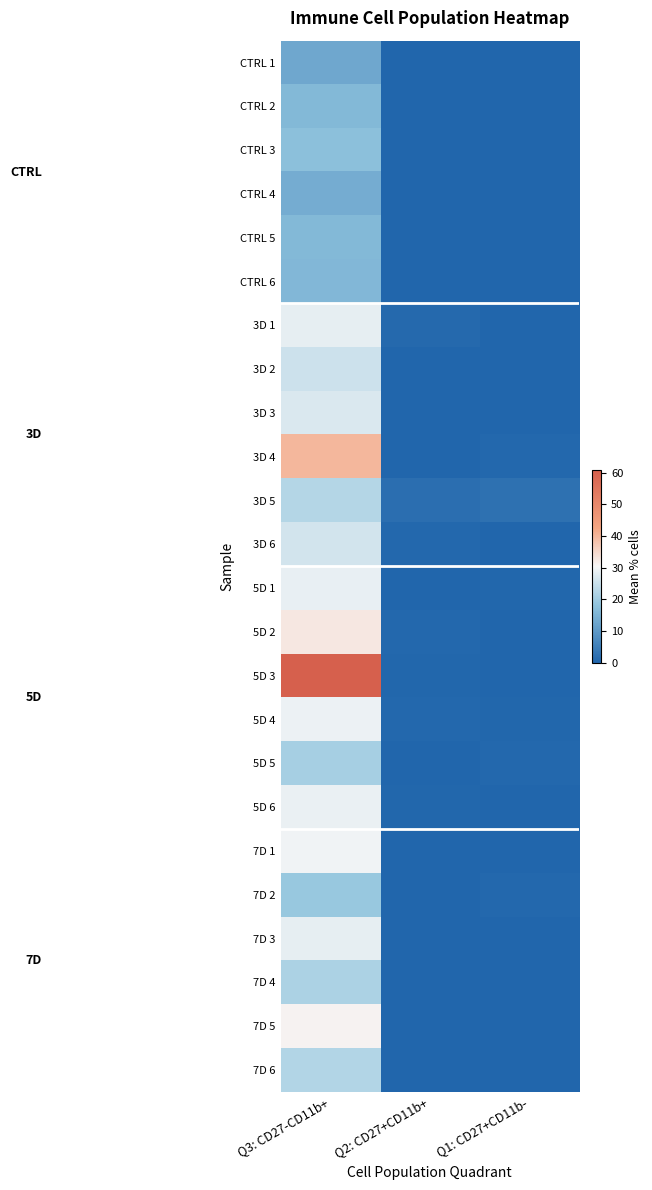

Which series has the widest spread of values?

5D 3